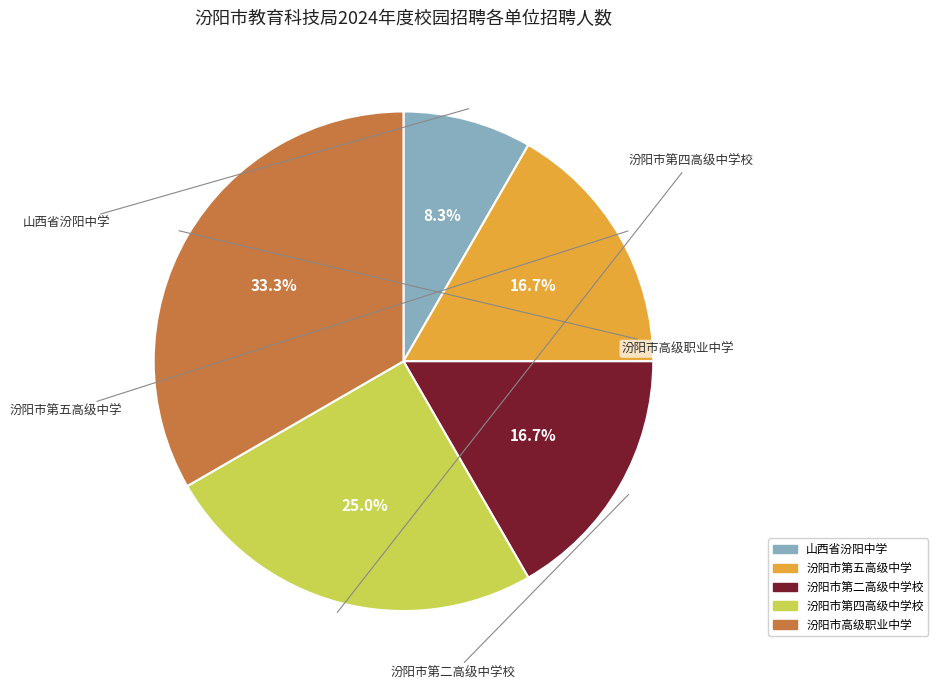

Which slice is the largest?

汾阳市高级职业中学